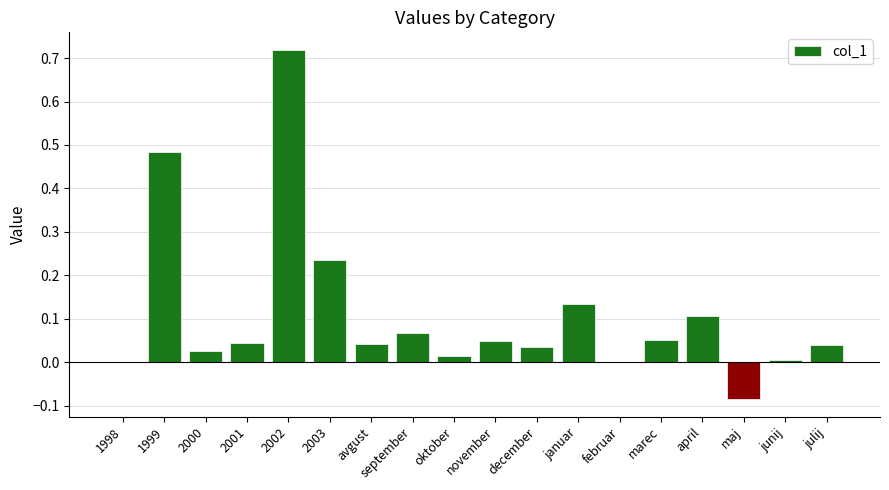

Between december and april, which is larger?

april